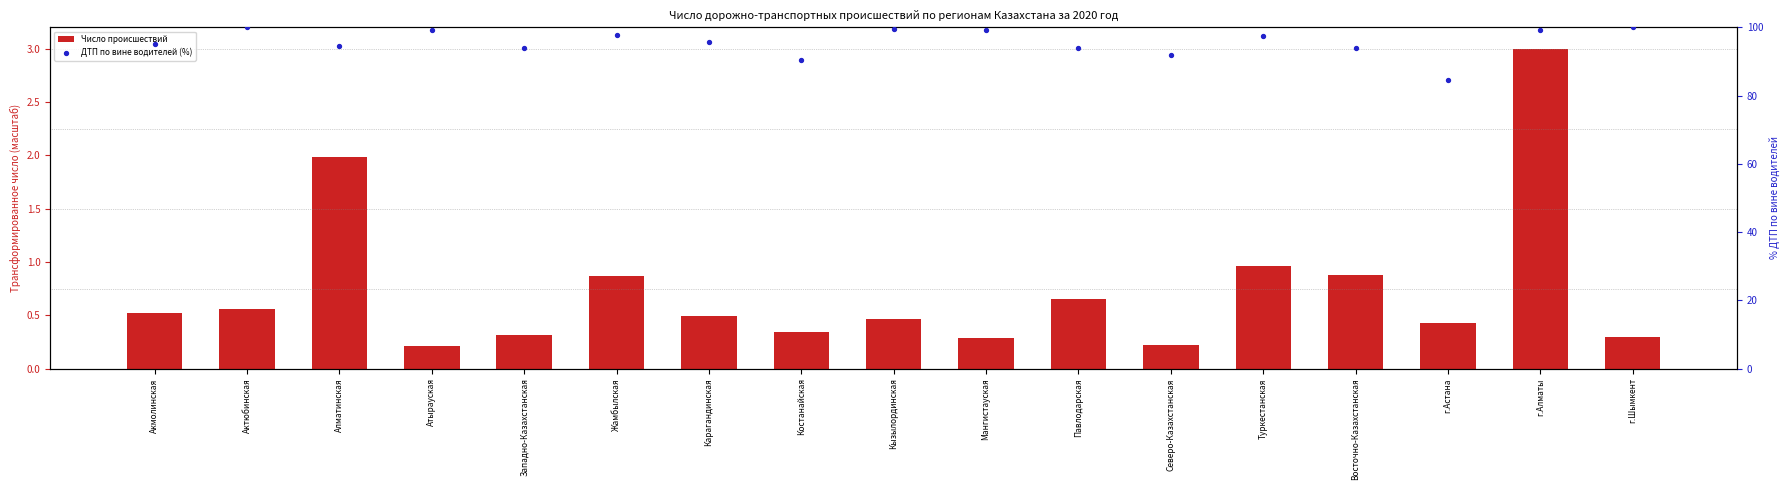

At which category is the sum across all series the highest?

г.Алматы